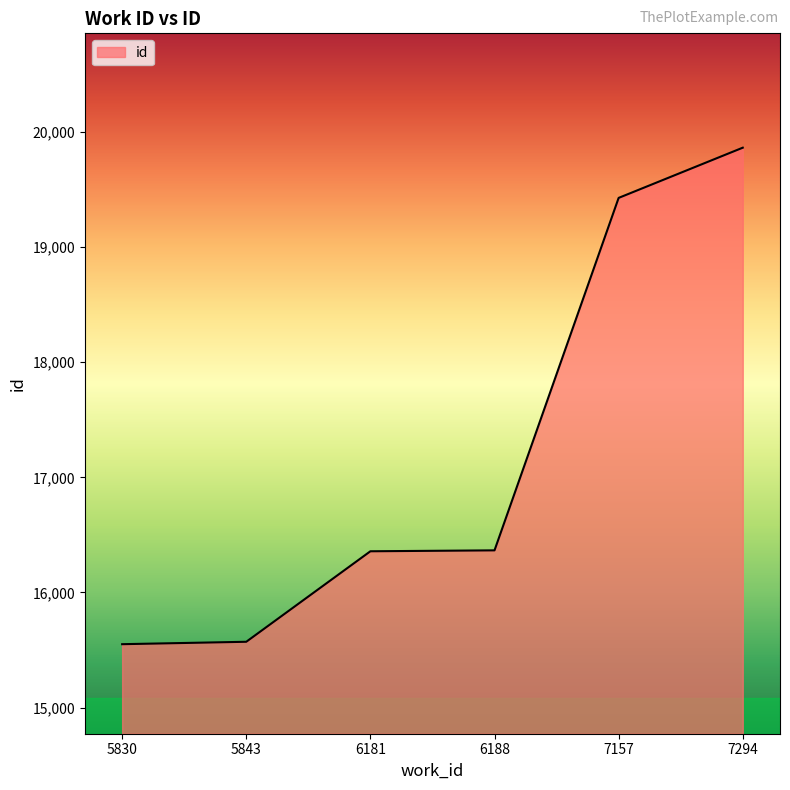

What value does the data have at 6188, to the nearest 100?

16400